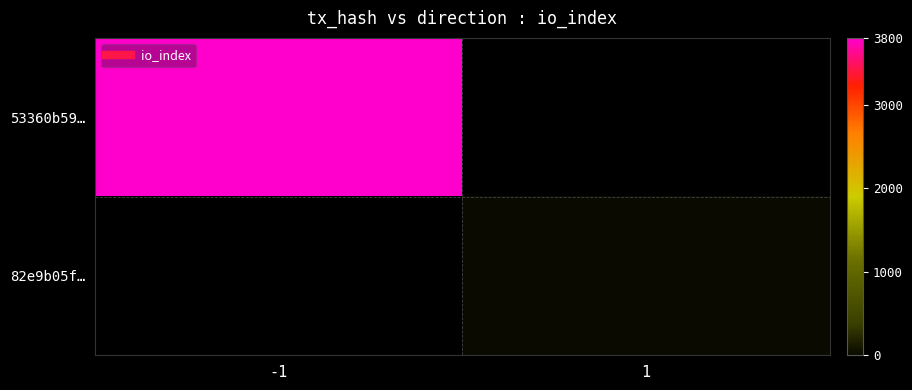

At -1, list the series in order from largest to smallest.

53360b59…, 82e9b05f…